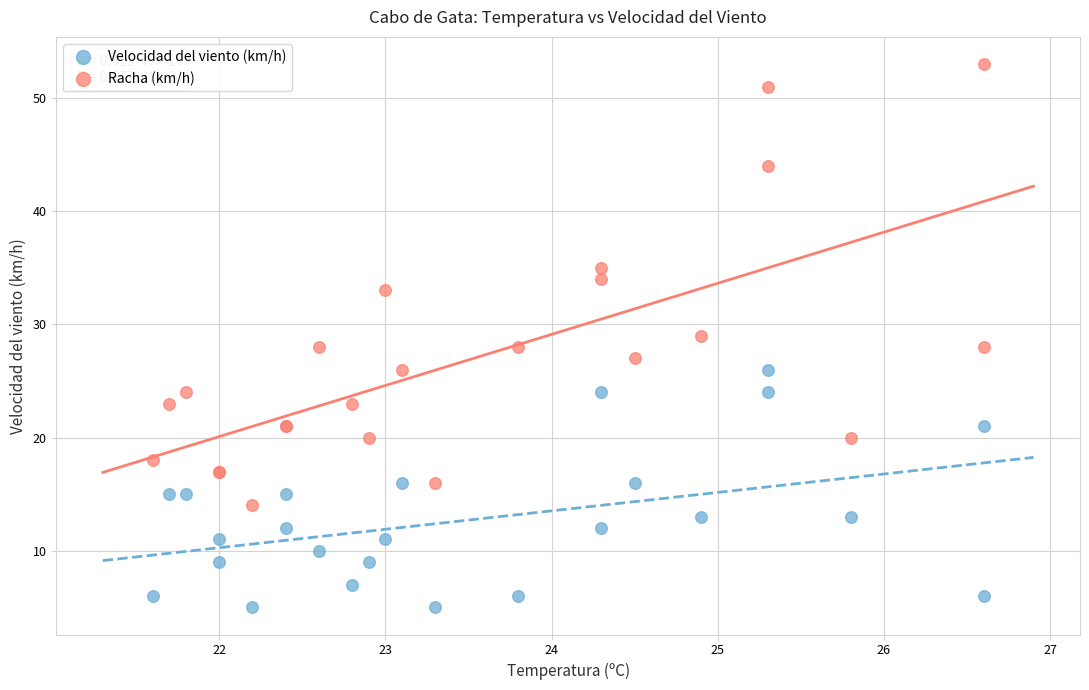

Which series has the largest Y range (max minus min)?

Racha (km/h)